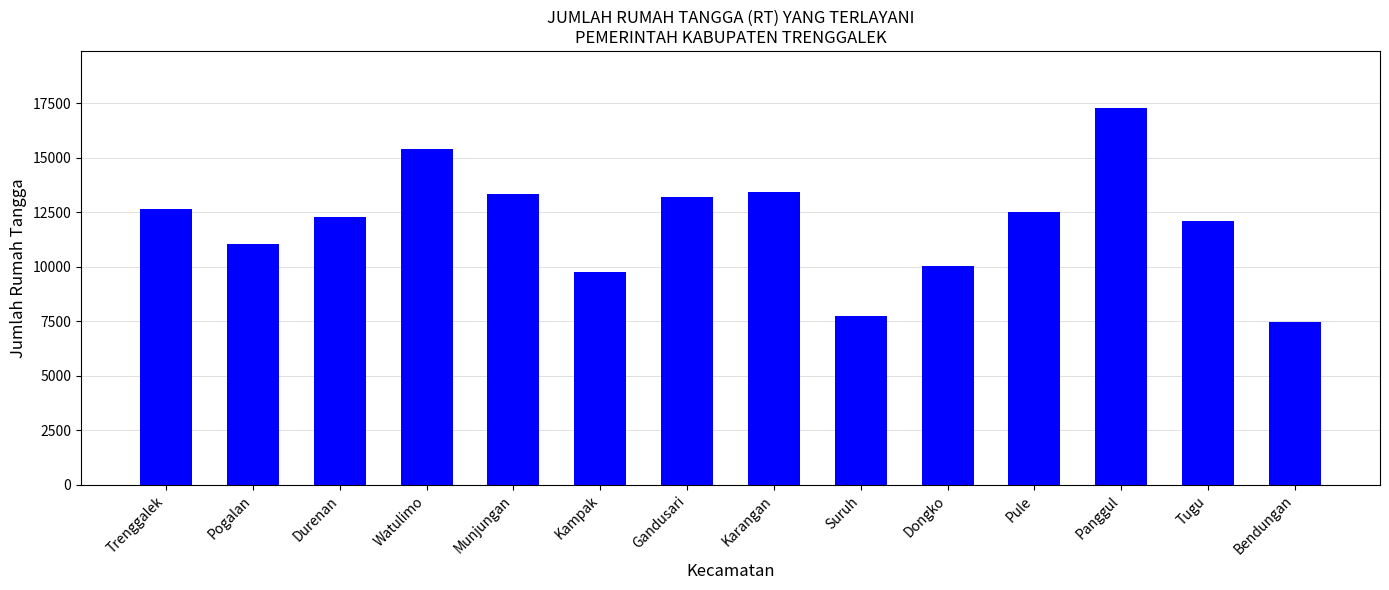

Read the value at Bendungan, to the nearest 100.

7500